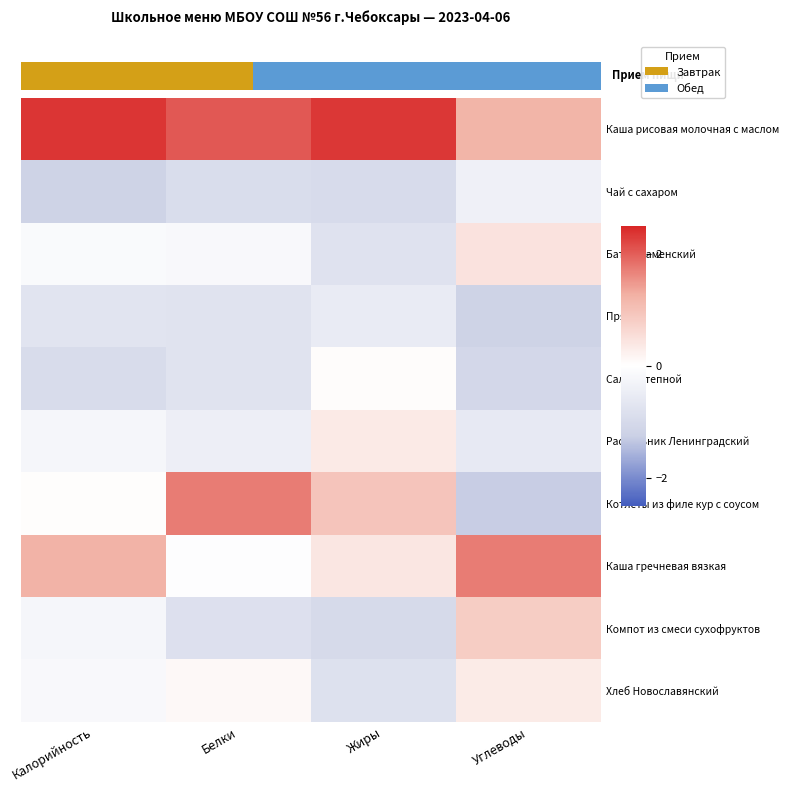

Which category has the lowest value across all series?

Углеводы